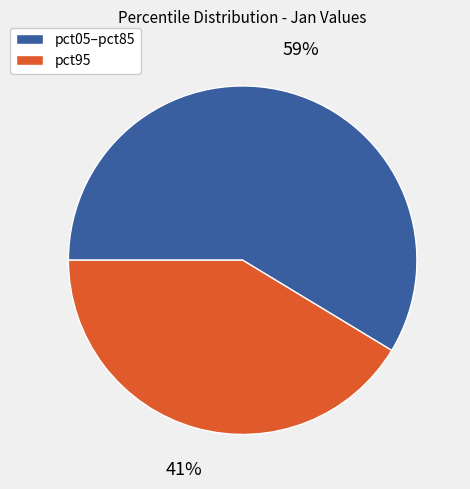

Do pct95 and pct05–pct85 together represent more than half of the pie?

Yes